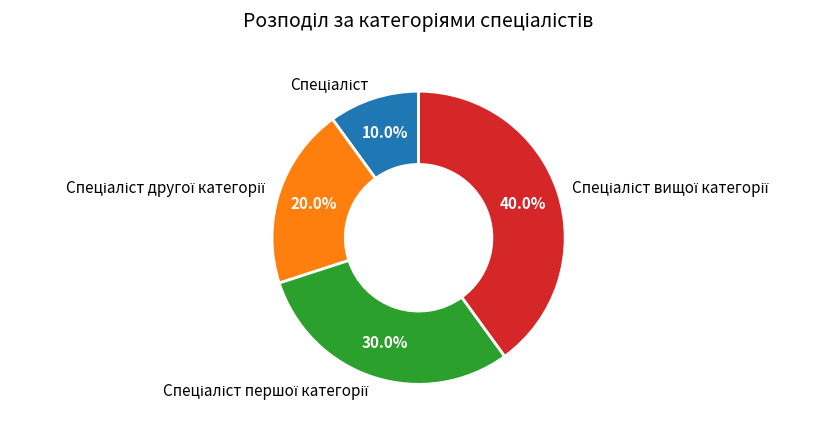

Does any single category account for the majority?

No